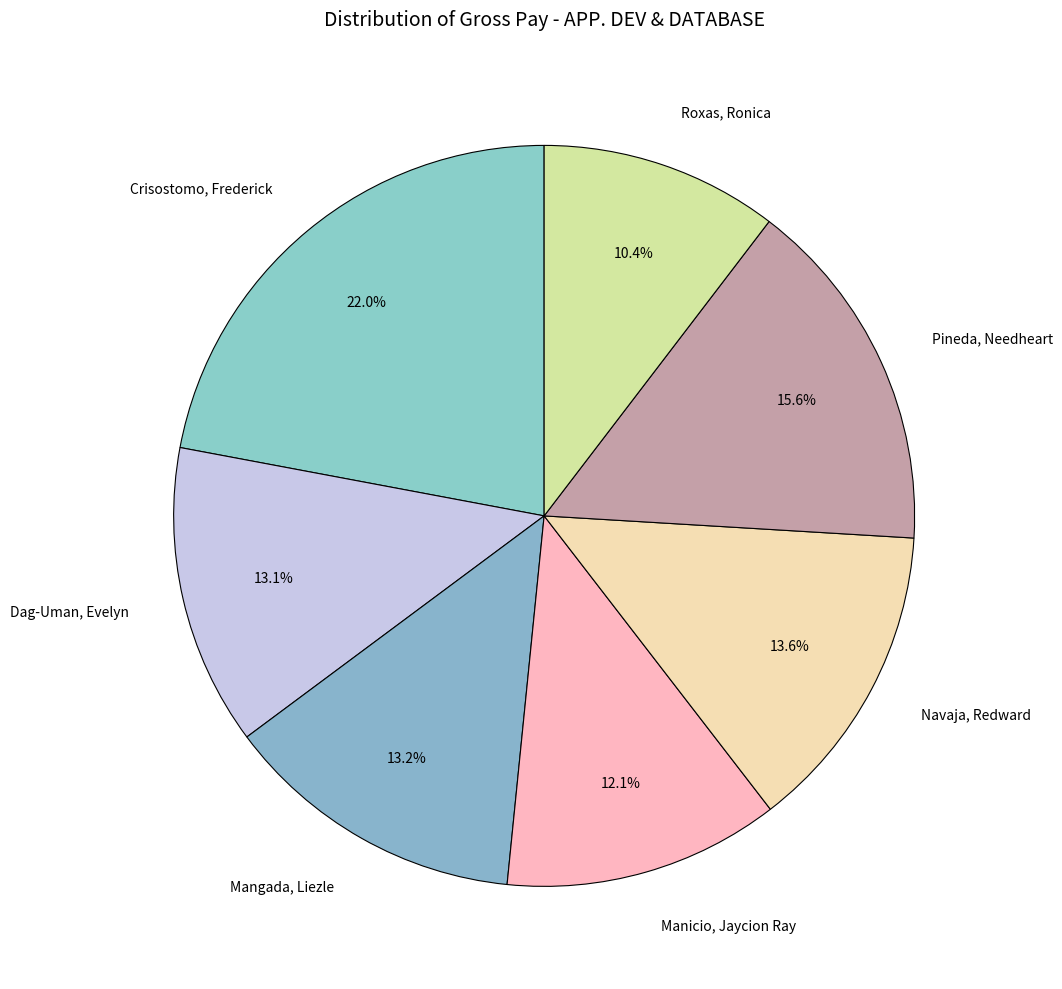

Is it true that Navaja, Redward is 1% of the pie?

False